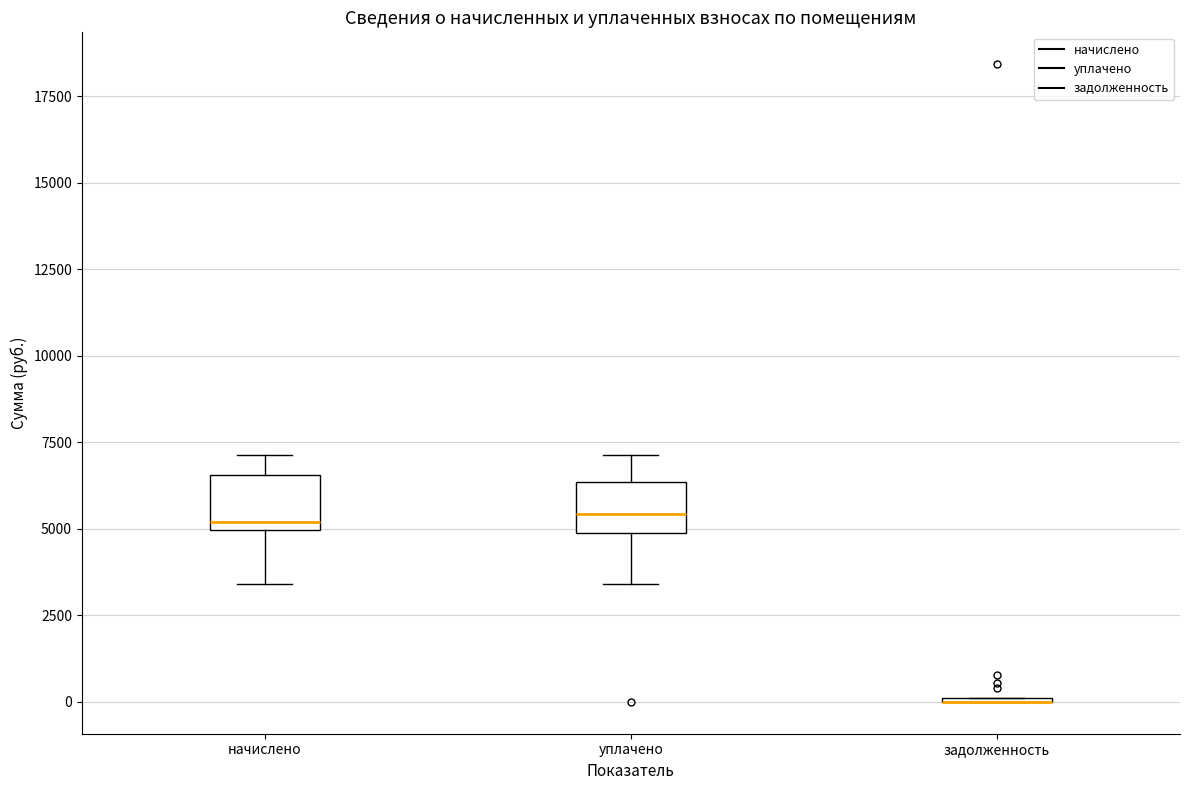

Reading left to right, transcribe this box plot: for each box, give where its median line is, the range the box spans, and where its two whiskers end, as read against the y-axis. The values are not printed on the chart, so give them approximately, as read against the axis.

начислено: median 5000 (just above the box's lower edge), box 5000 to 6500, whiskers 3500 to 7000
уплачено: median 5500, box 5000 to 6500, whiskers 3500 to 7000
задолженность: box collapsed to a line at 0, whiskers 0 to 0